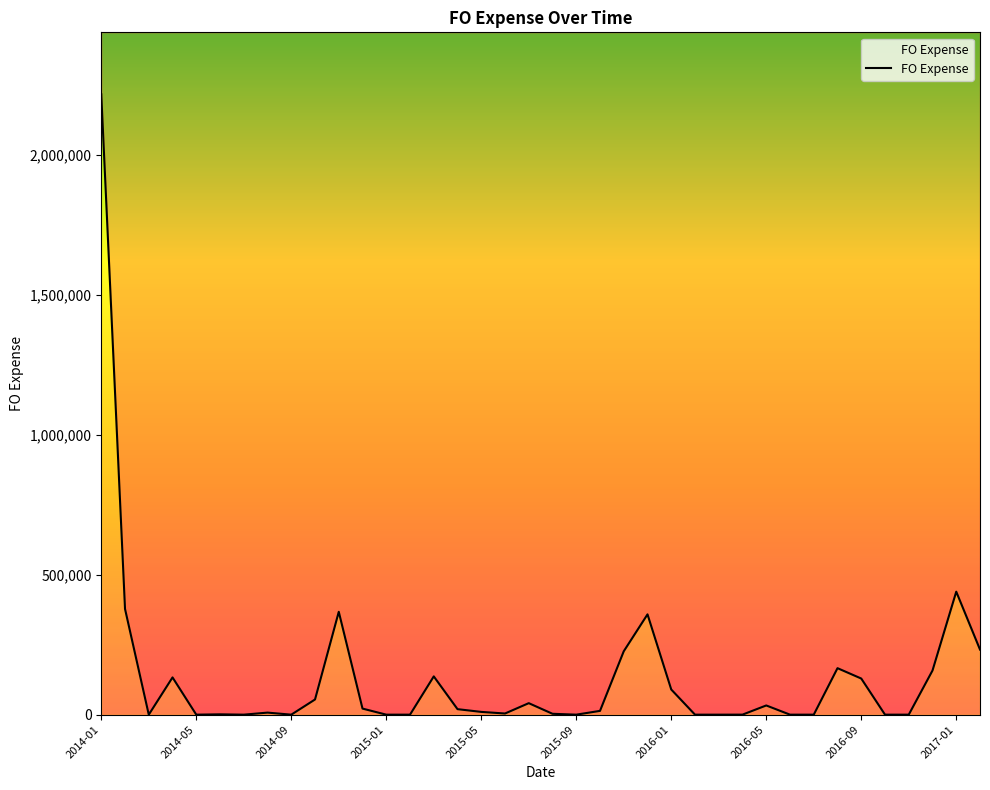

Rank the categories by value from lowest to highest.

2014-03, 2014-05, 2014-07, 2015-01, 2015-02, 2015-09, 2016-02, 2016-03, 2016-06, 2016-07, 2016-10, 2016-11, 2014-09, 2016-04, 2014-06, 2015-08, 2015-06, 2014-08, 2015-05, 2015-10, 2015-04, 2014-12, 2016-05, 2015-07, 2014-10, 2016-01, 2016-09, 2014-04, 2015-03, 2016-12, 2016-08, 2015-11, 2017-02, 2015-12, 2014-11, 2014-02, 2017-01, 2014-01